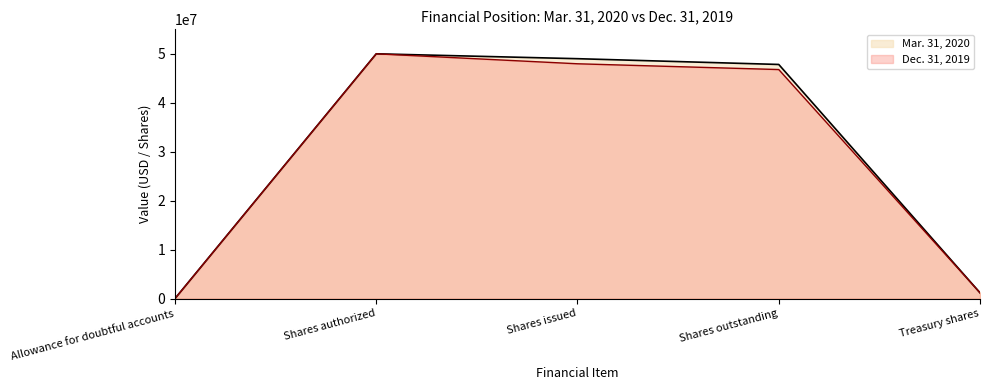

What is the total value across all series at Treasury shares?

2357398